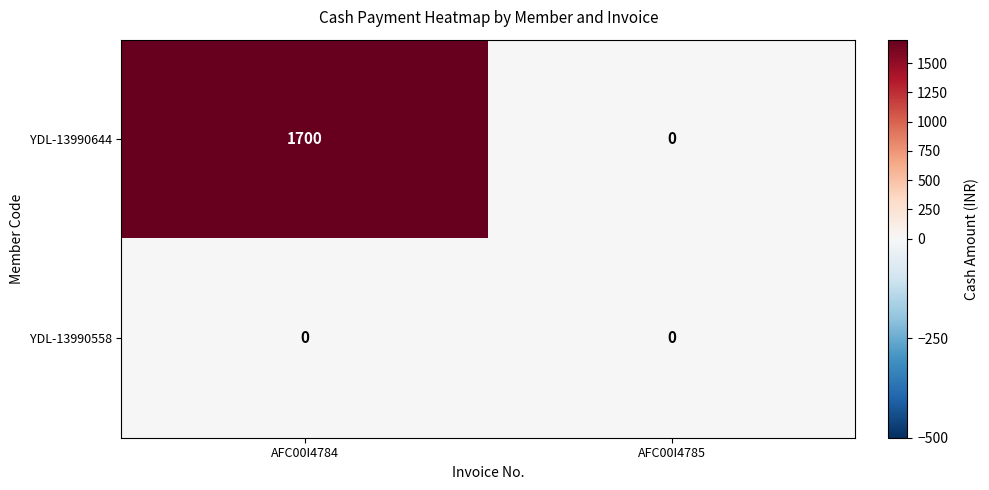

What is the difference between the YDL-13990644 values at AFC00I4785 and AFC00I4784?

1700